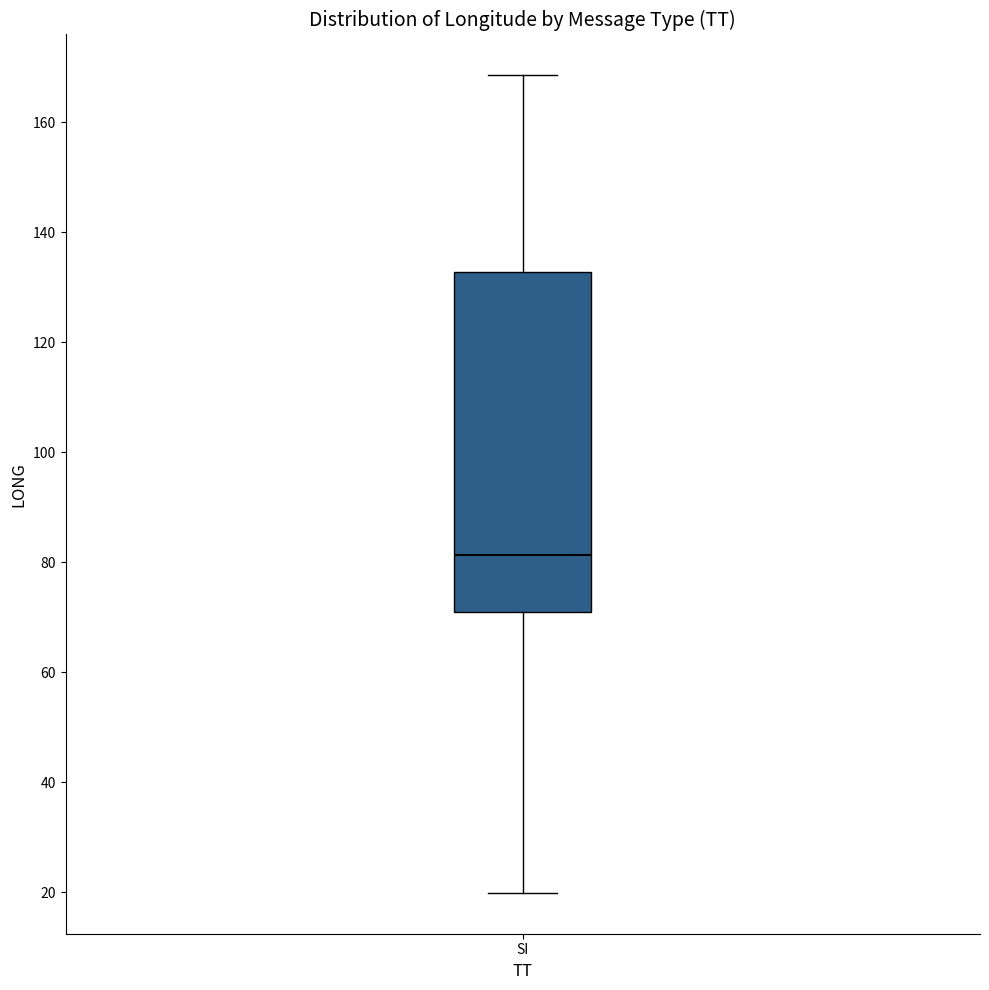

Read this box plot against the y-axis: the position of the median line, the range covered by the box, and the ends of both whiskers. The values are not printed on the chart, so give them approximately, as read against the axis.

median 82, box 72 to 132, whiskers 20 to 168